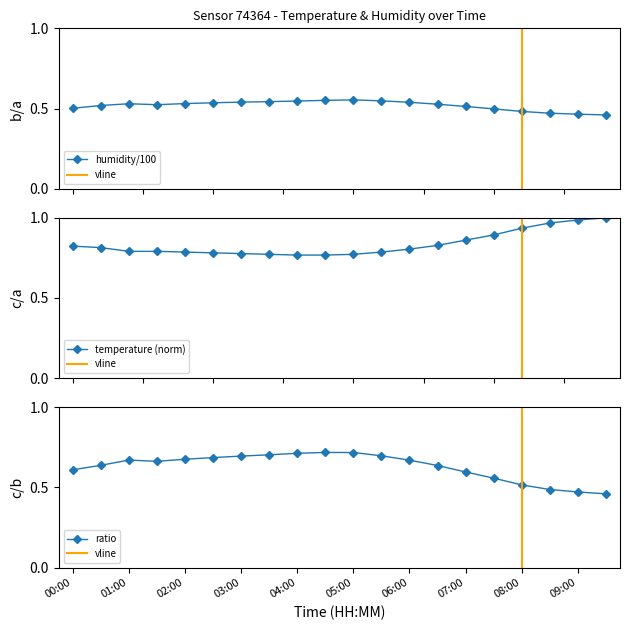

True or false: temperature has more than 0 interior local peaks.

False